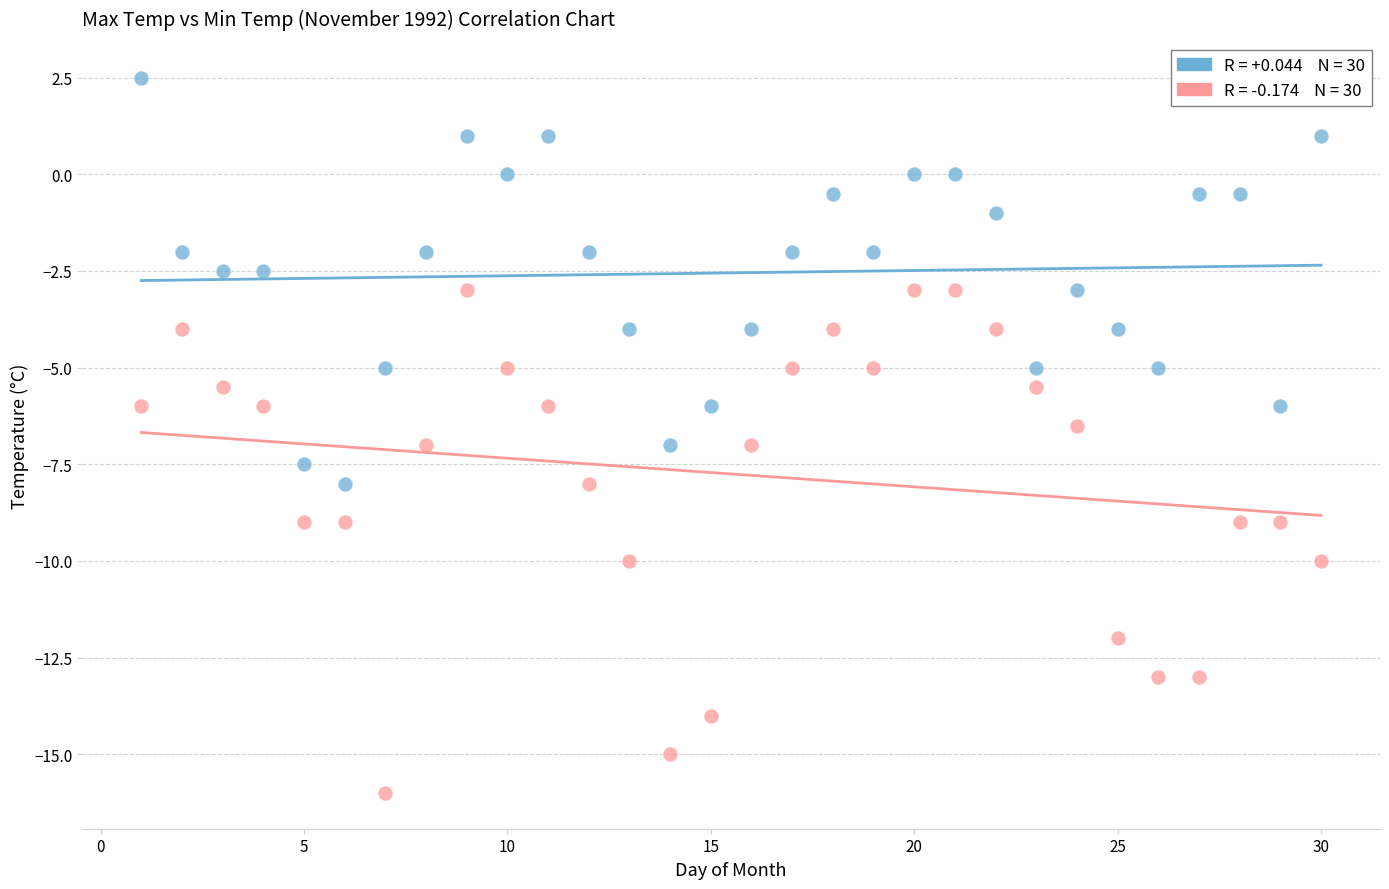

Across all data points, what is the range of Y values (max minus min)?

18.5